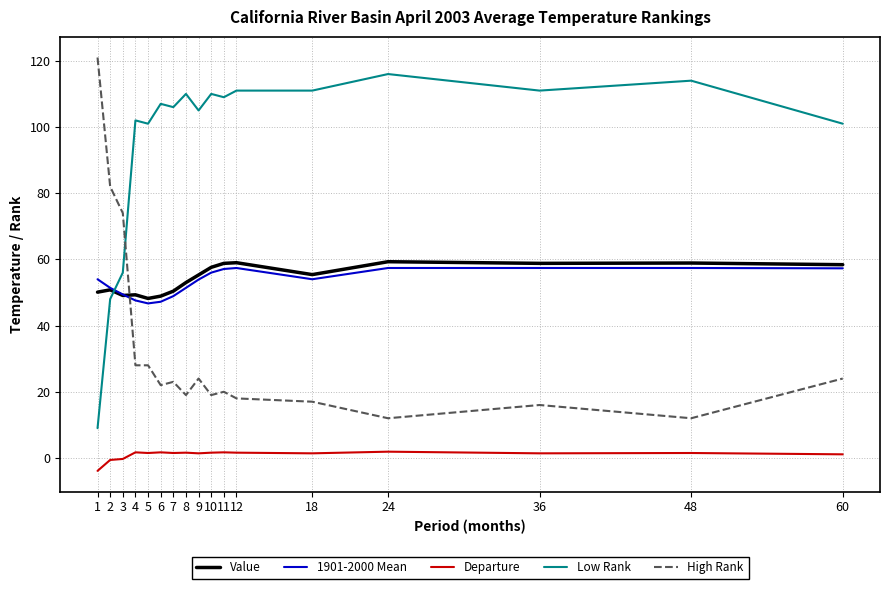

What is the maximum value for Value?

59.3